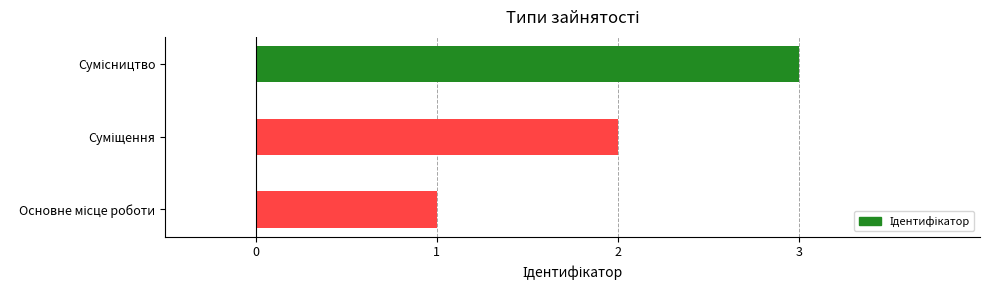

How many categories are shown in the chart?

3